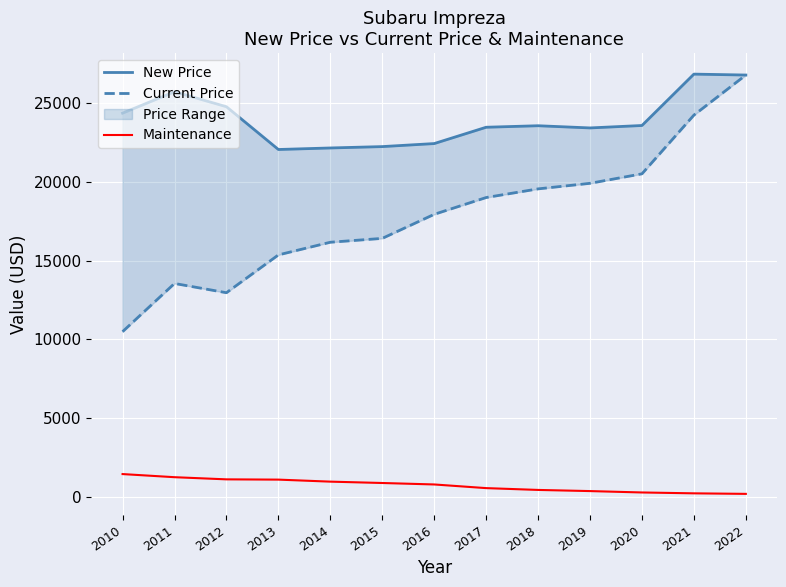

Count the number of categories in the chart.

13